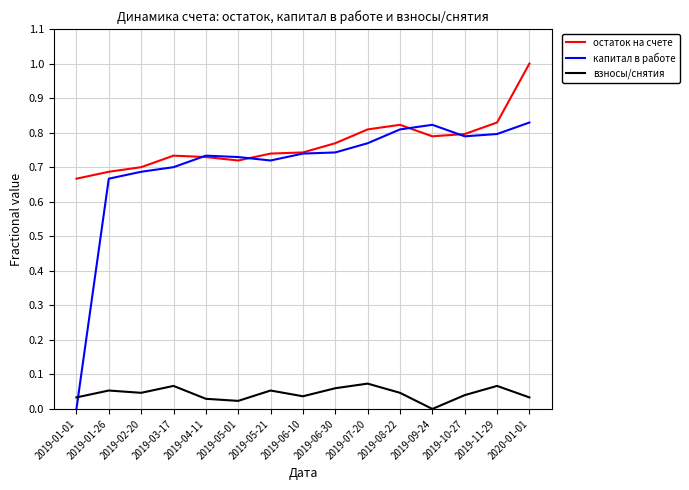

Rank the series at 2019-05-21 from highest to lowest value.

остаток на счете, капитал в работе, взносы/снятия